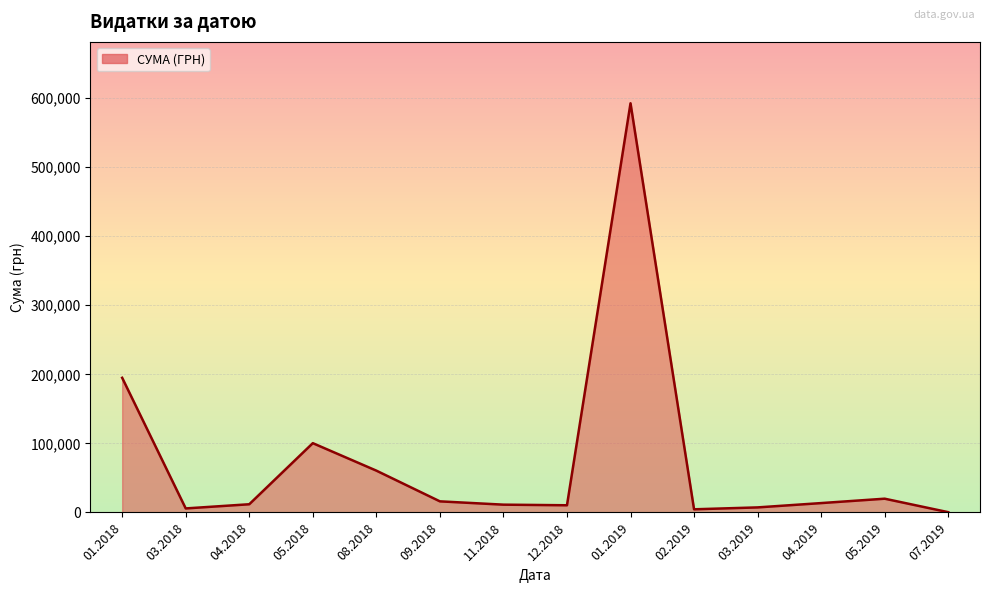

Which has a higher value, 08.2018 or 01.2019?

01.2019